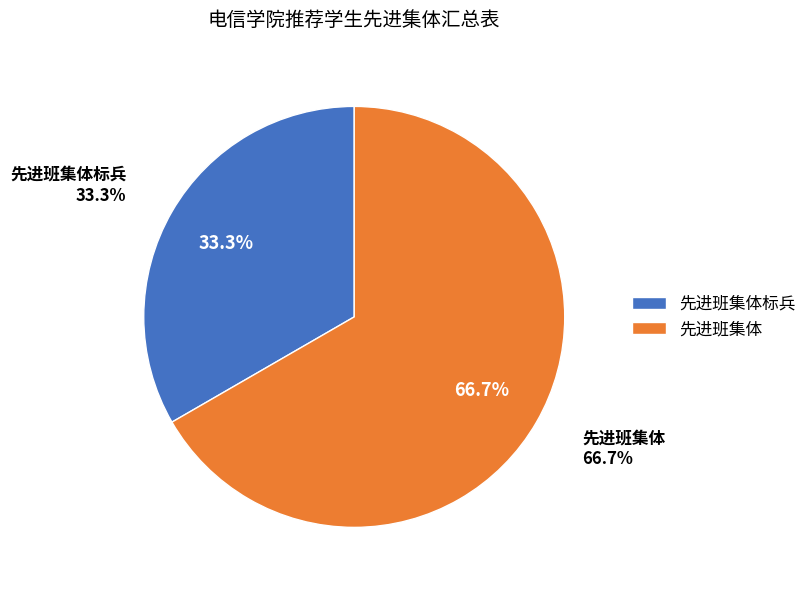

Combined, what portion of the pie is 先进班集体标兵 and 先进班集体?

100.0%